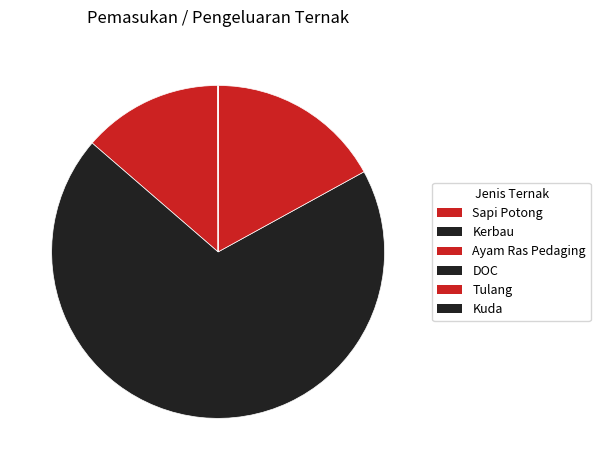

True or false: Kuda accounts for 0% of the total.

True